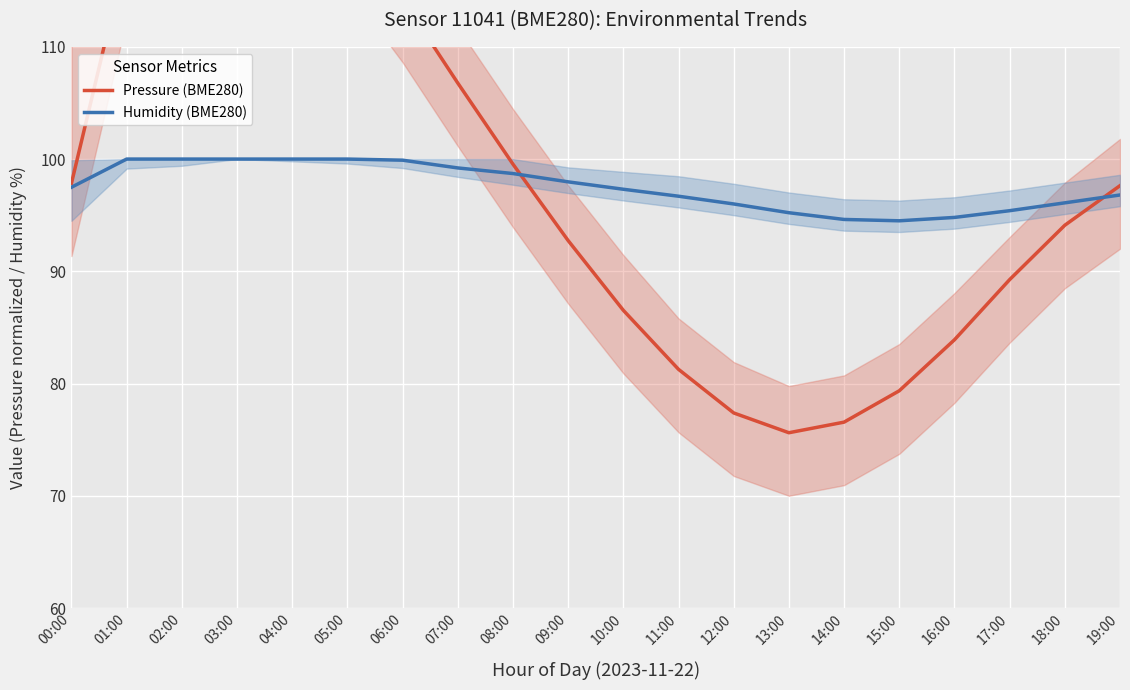

True or false: Pressure (BME280) has a value of 41.0 at 10:00.

False